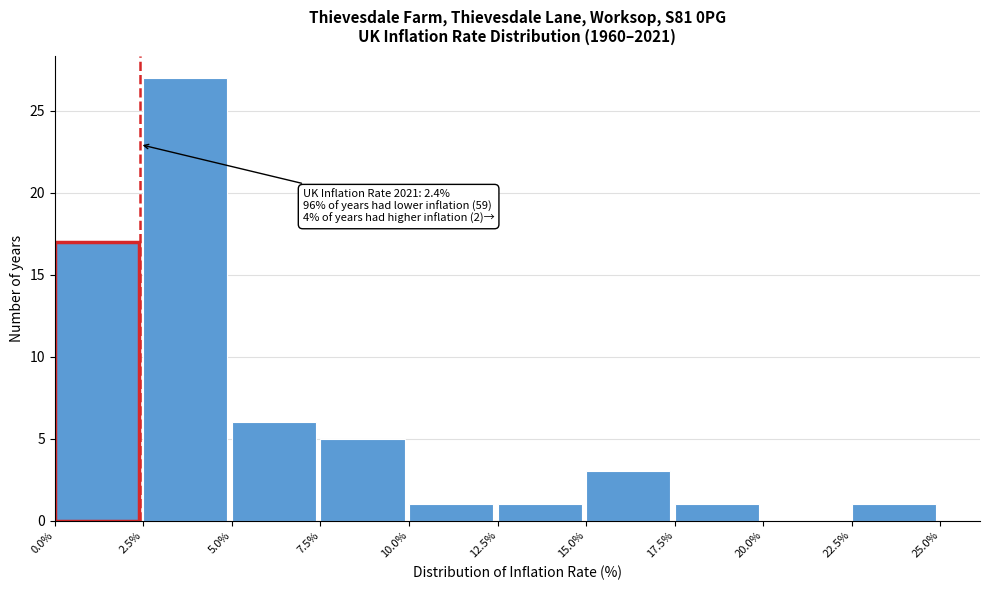

Which range on the x-axis has the tallest bar?

2.5% to 5.0%